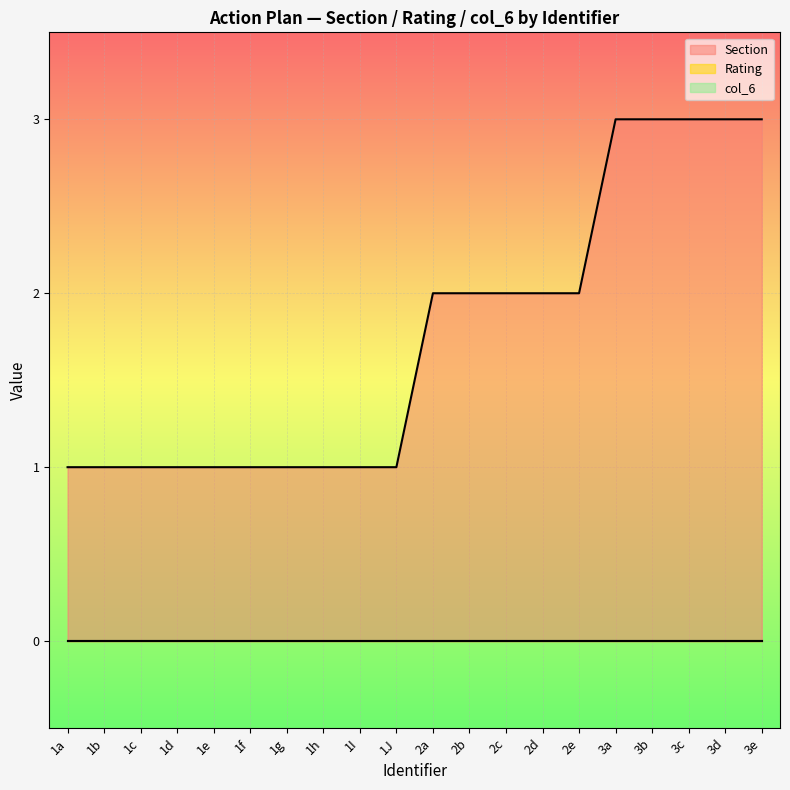

At 2e, list the series in order from smallest to largest.

Rating, col_6, Section